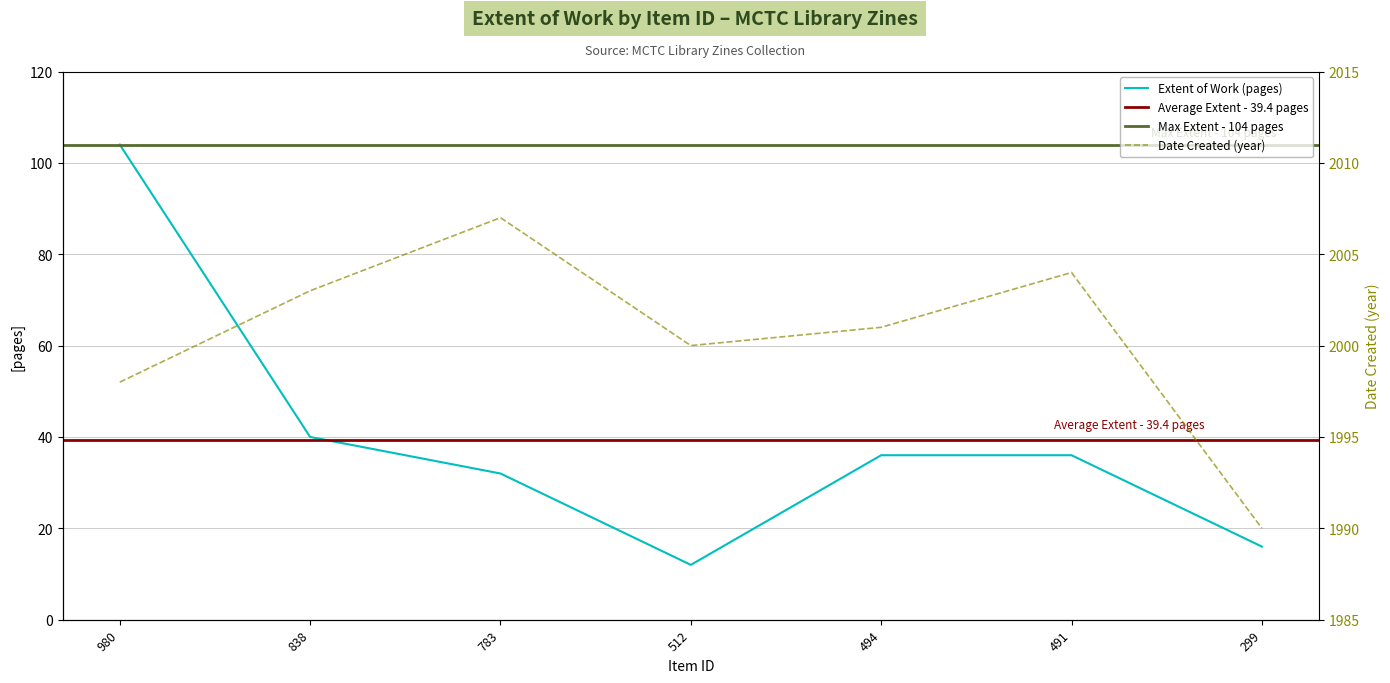

At which category is the sum across all series the highest?

980